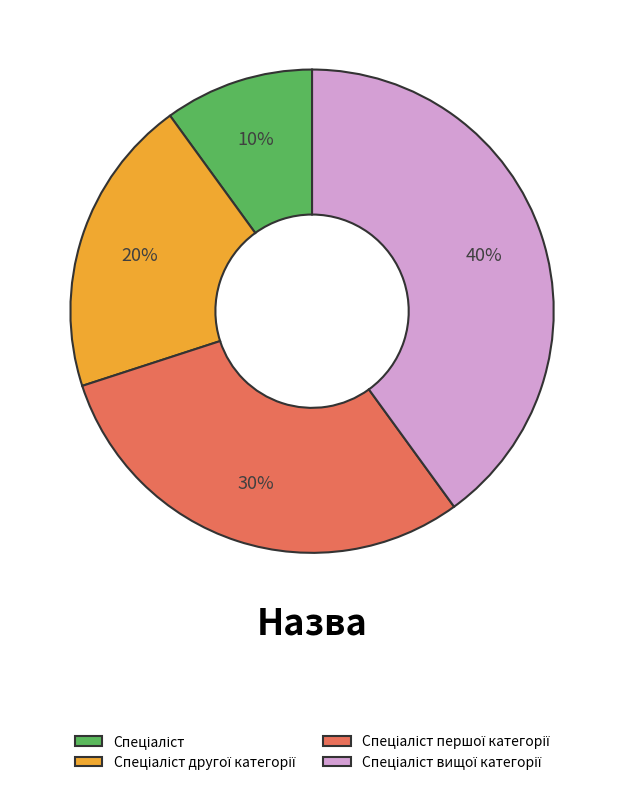

Is there a majority slice in this chart?

No